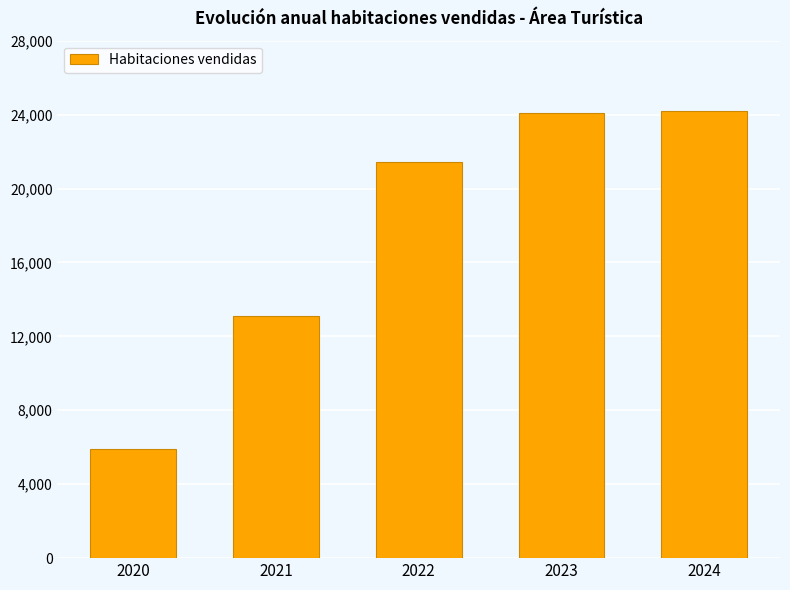

At which label is the value closest to 15026?

2021